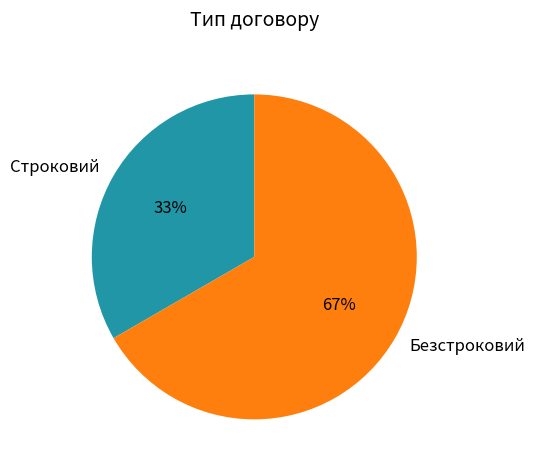

Combined, do Безстроковий and Строковий account for over 50%?

Yes